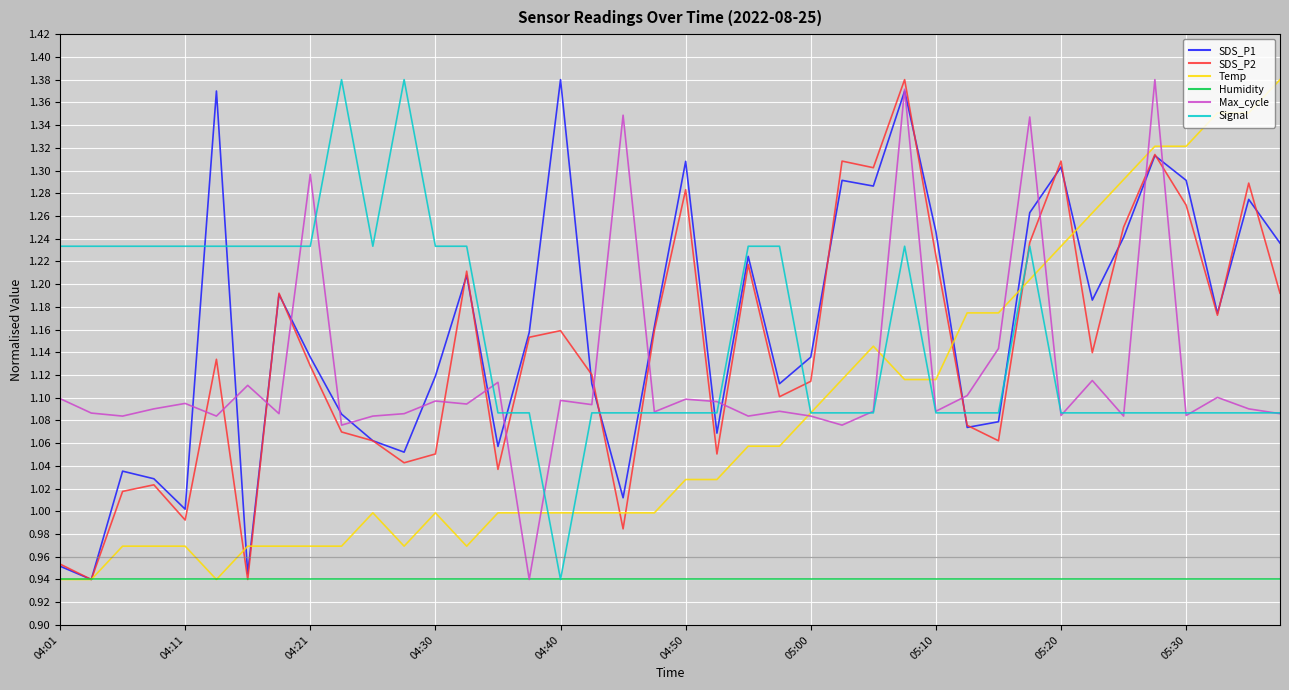

True or false: SDS_P1 and Signal intersect in this chart.

True